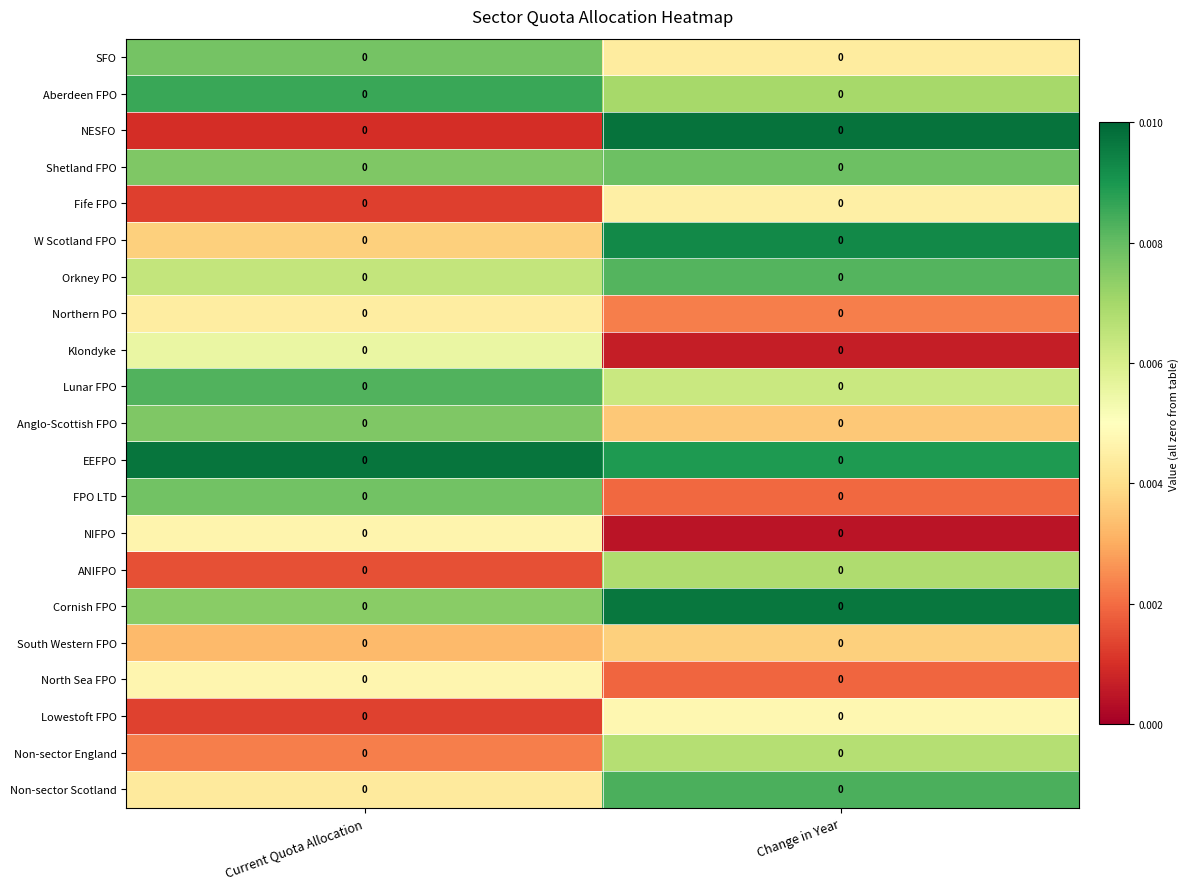

At which category is the sum across all series the highest?

Change in Year